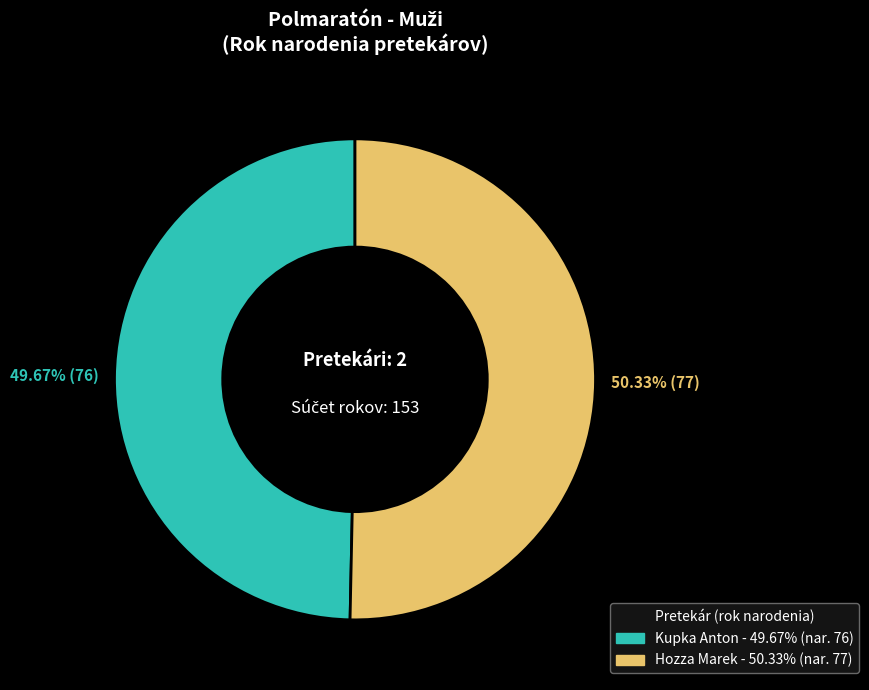

To the nearest percent, what is the difference between the largest and smallest slice percentages?

1%